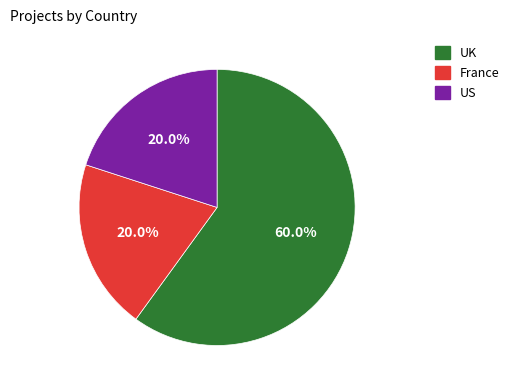

Which category has the biggest portion of the pie?

UK